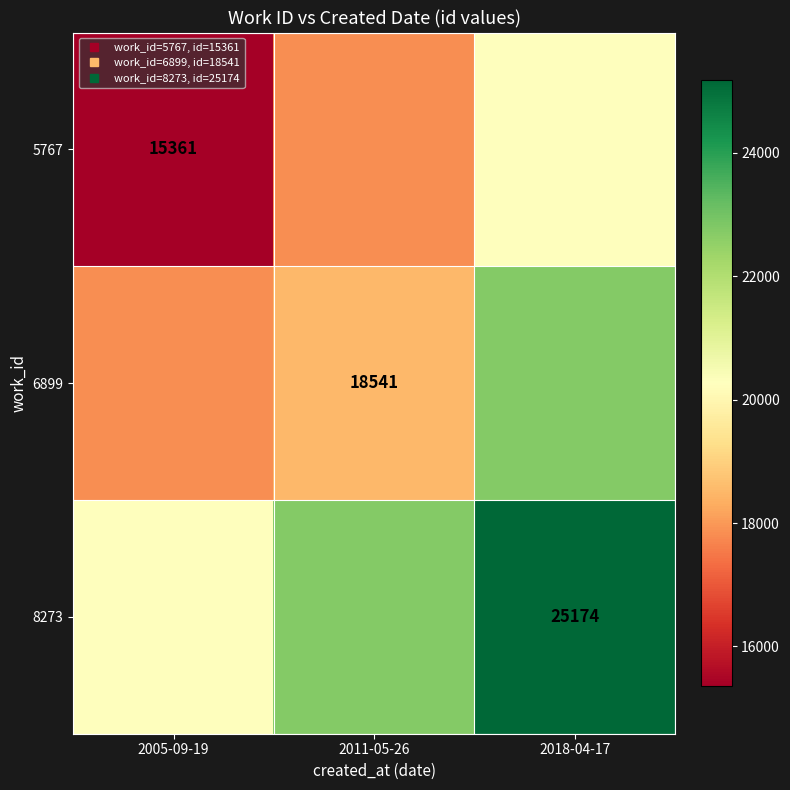

At how many categories does at least one series exceed 18353?

3